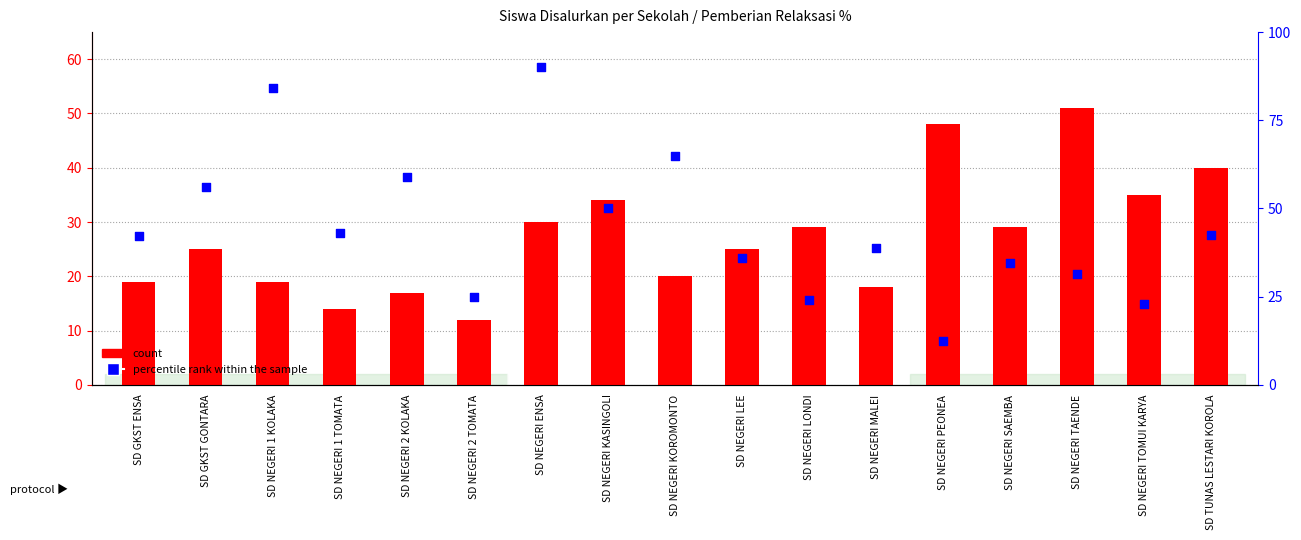

Which series contains the lowest Y value?

count